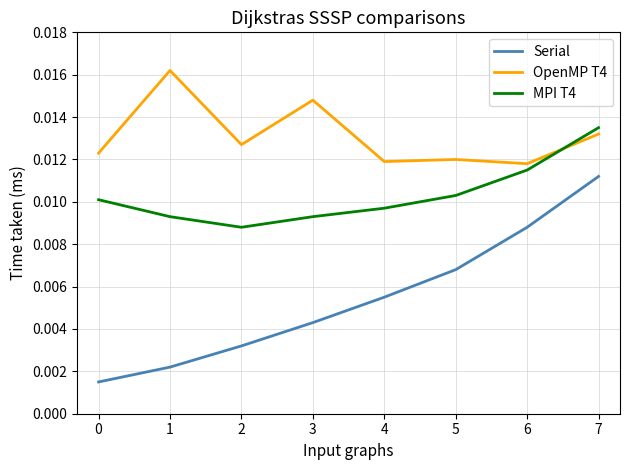

What are all the series names shown in the legend?

Serial, OpenMP T4, MPI T4